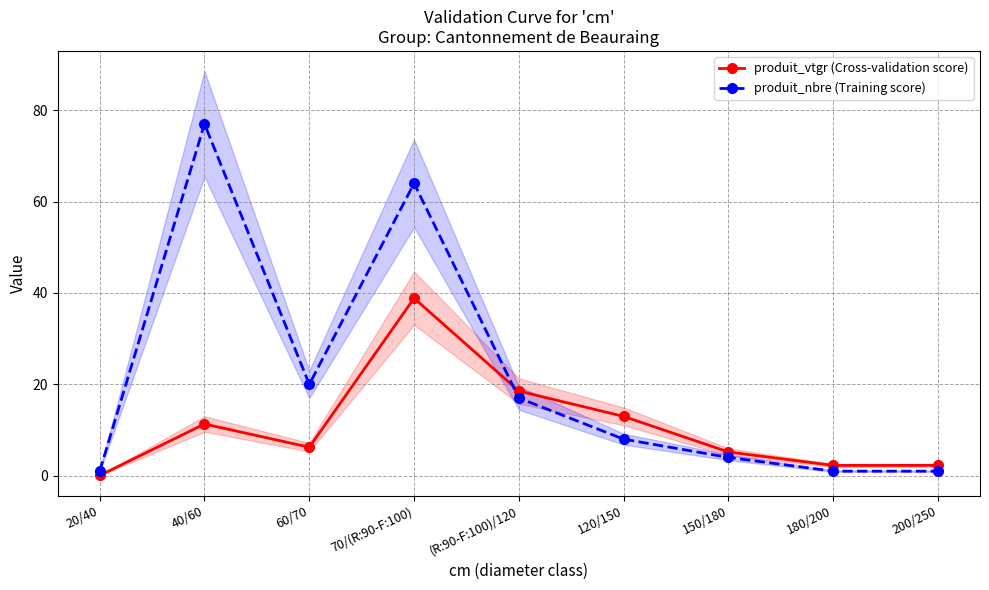

List the labels in order of produit_vtgr (Cross-validation score) value, smallest first.

20/40, 180/200, 200/250, 150/180, 60/70, 40/60, 120/150, (R:90-F:100)/120, 70/(R:90-F:100)